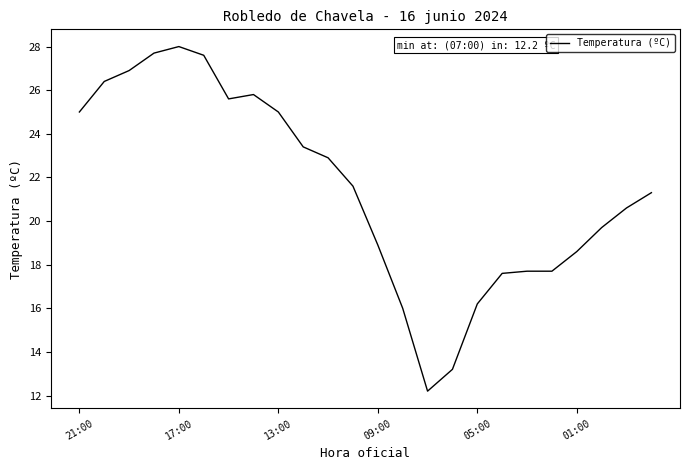

What is the maximum value shown in the chart?

28.0